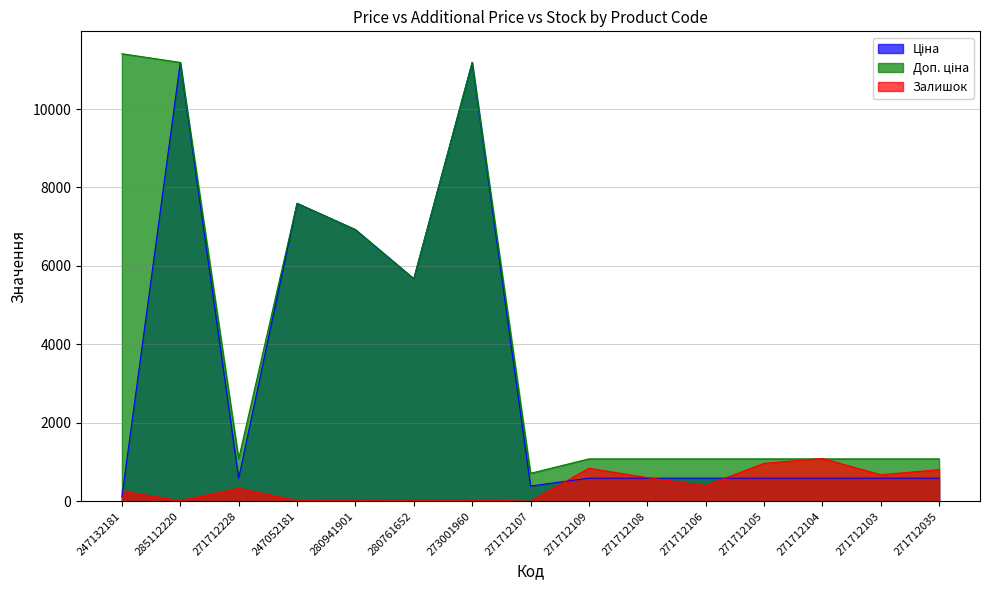

At how many categories does at least one series exceed 7842?

3